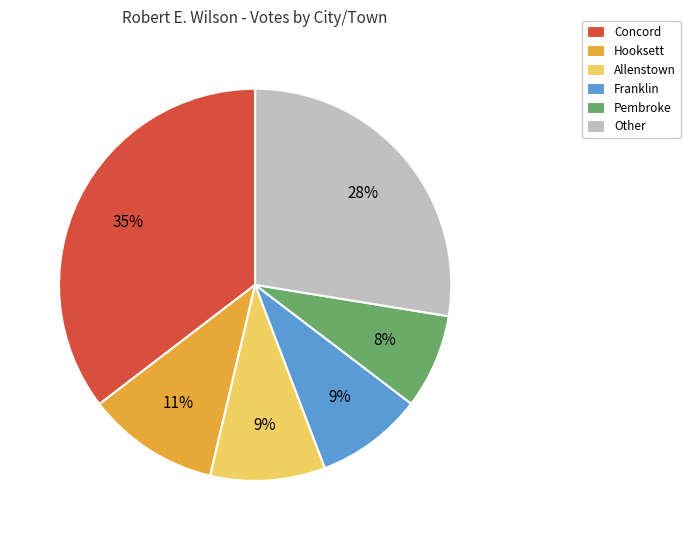

Which slice is the smallest?

Pembroke